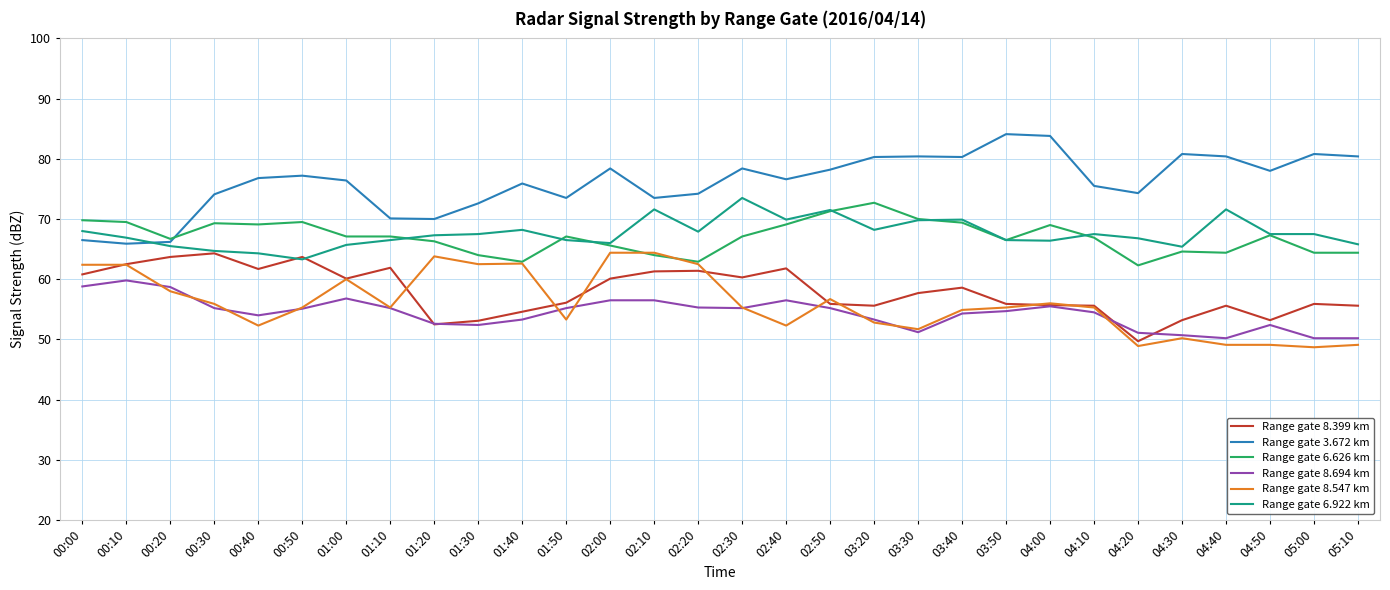

Which series has the largest total across all categories?

Range gate 3.672 km